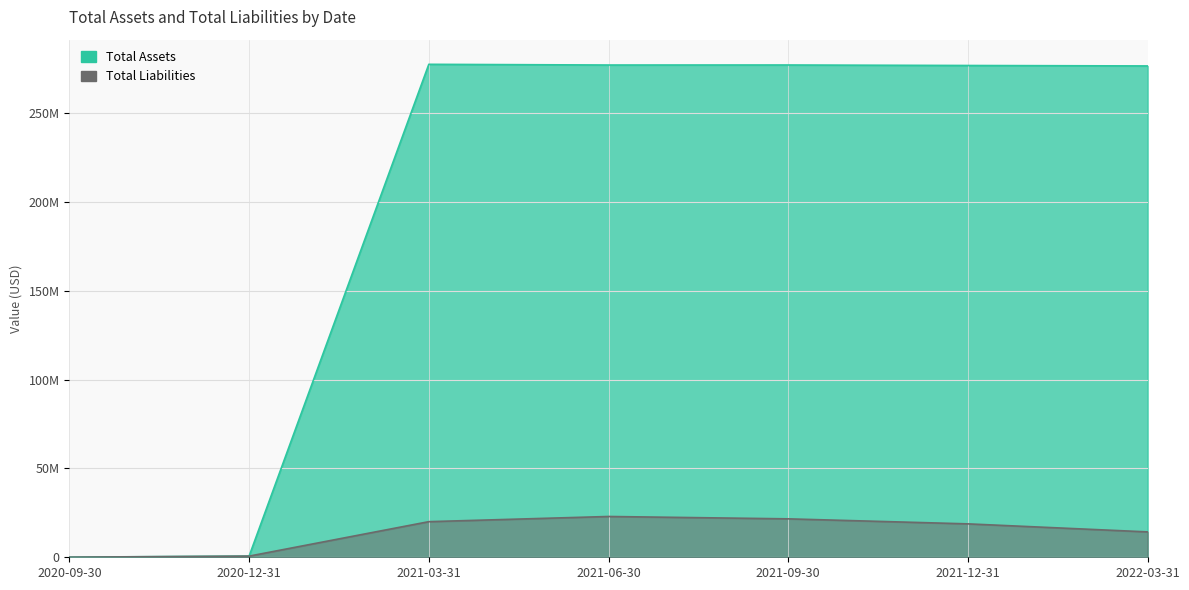

True or false: Total Liabilities has more than 0 points higher than both neighbors.

True